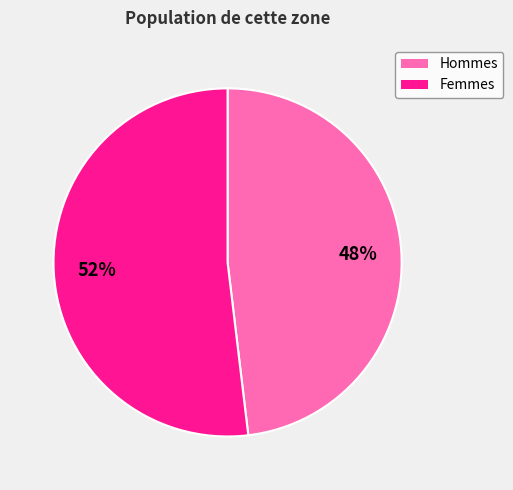

Count the number of slices in the pie.

2